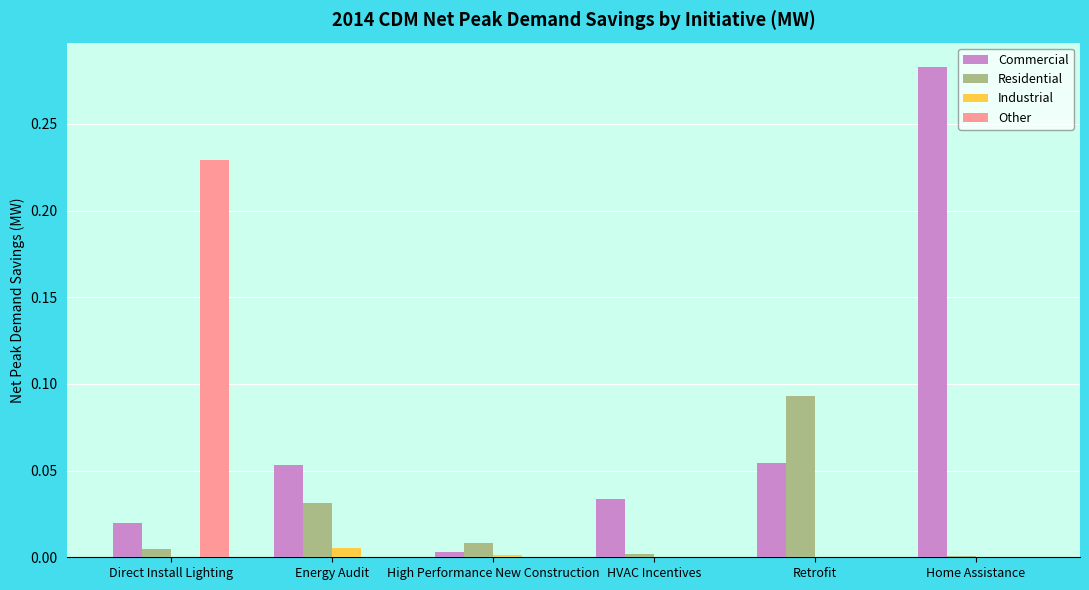

Which series has the largest total across all categories?

Commercial